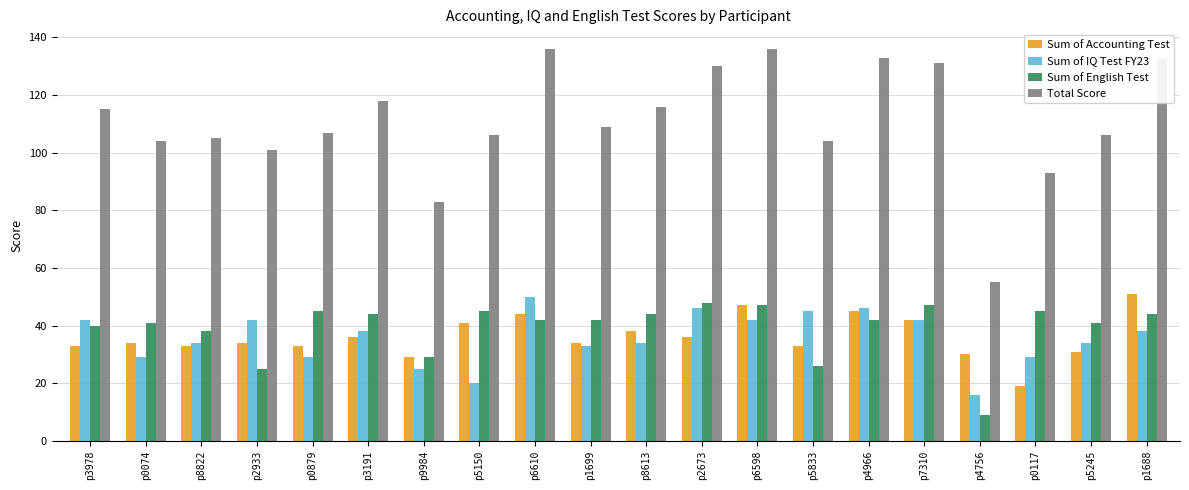

Which category has the lowest value in the Sum of IQ Test FY23 series?

p4756